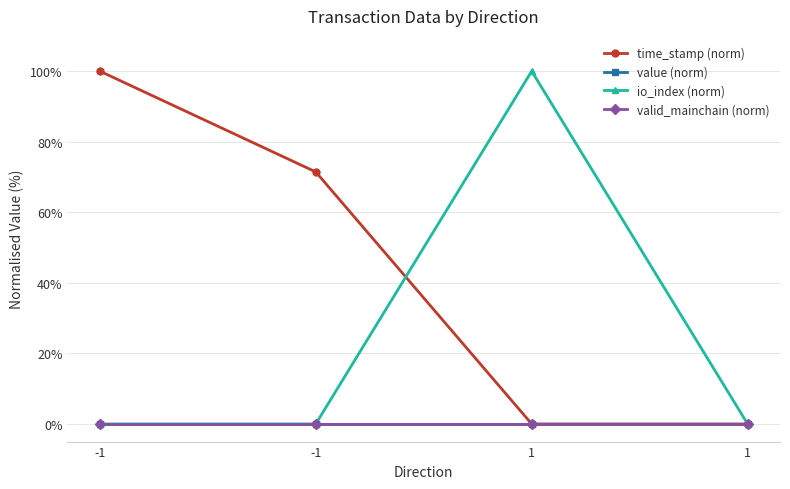

Is this an area chart (filled region under the line)?

No